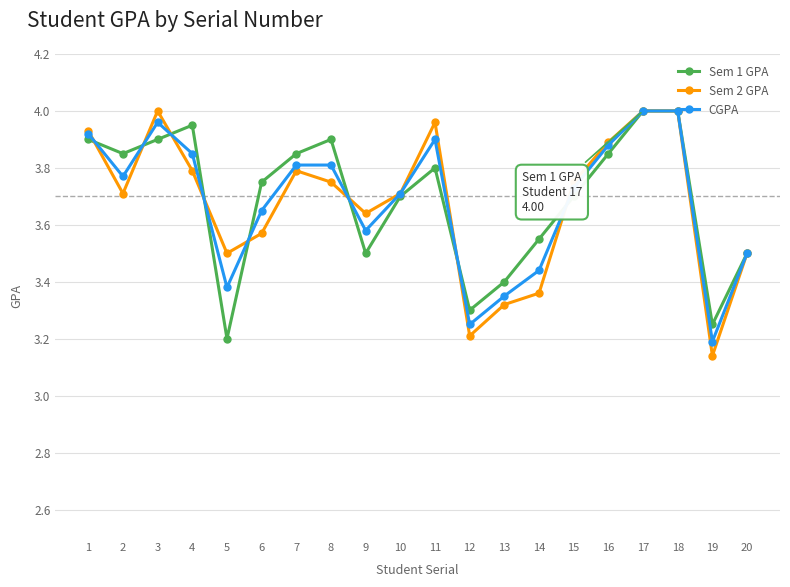

In Sem 2 GPA, how many points are lower than both neighbors (excluding endpoints)?

5